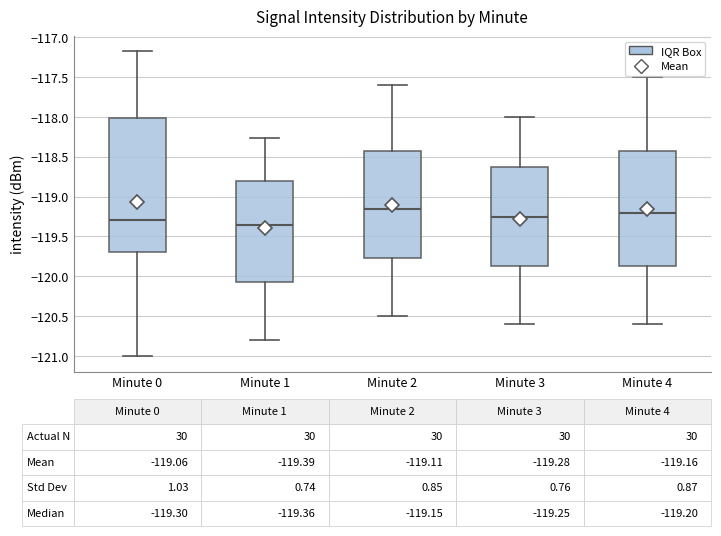

Comparing the boxes themselves (not the whiskers), which one is the tallest?

Minute 0